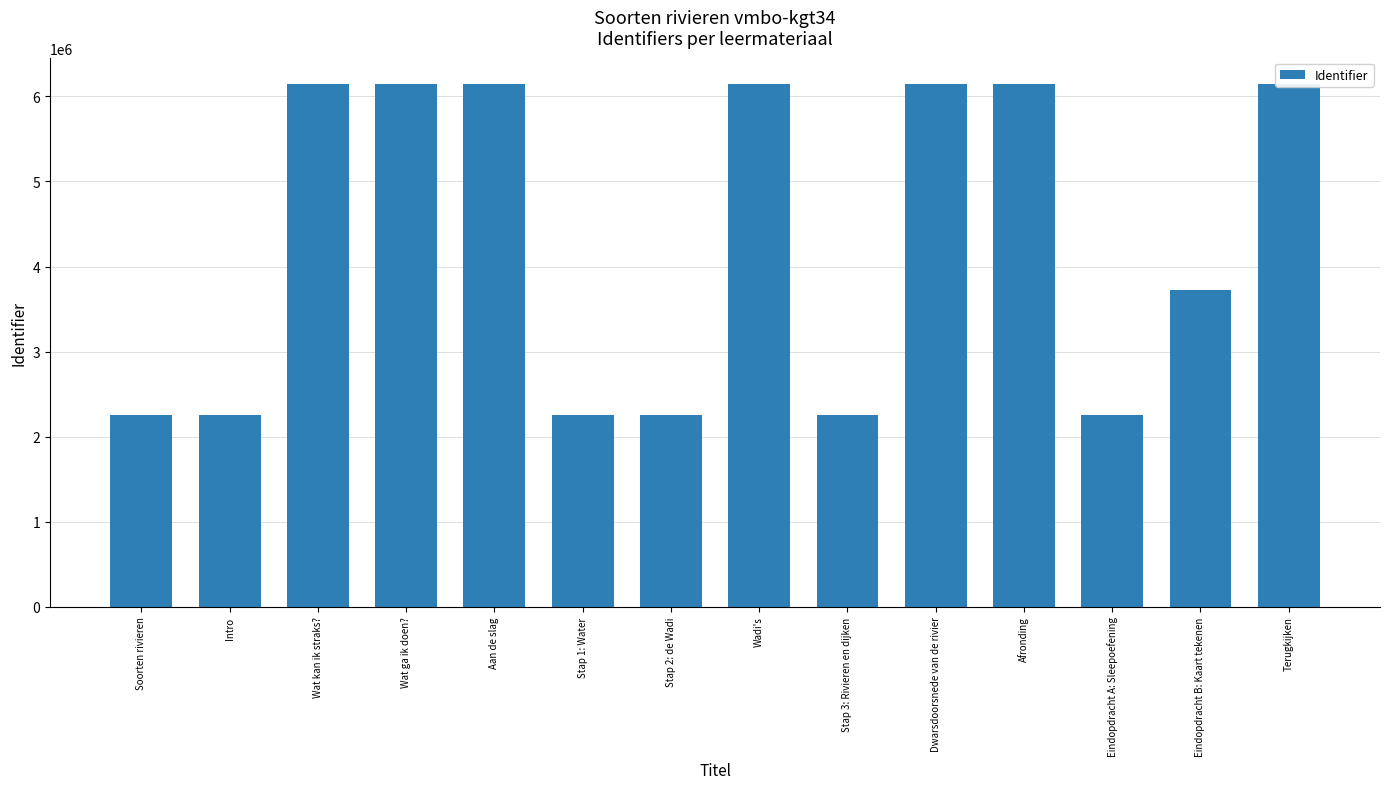

Reading left to right, extract all data points from this chart.

2252535	2252536	6148189	6148191	6148192	2252543	2252546	6148193	2252548	6148194	6148195	2252550	3721513	6148197